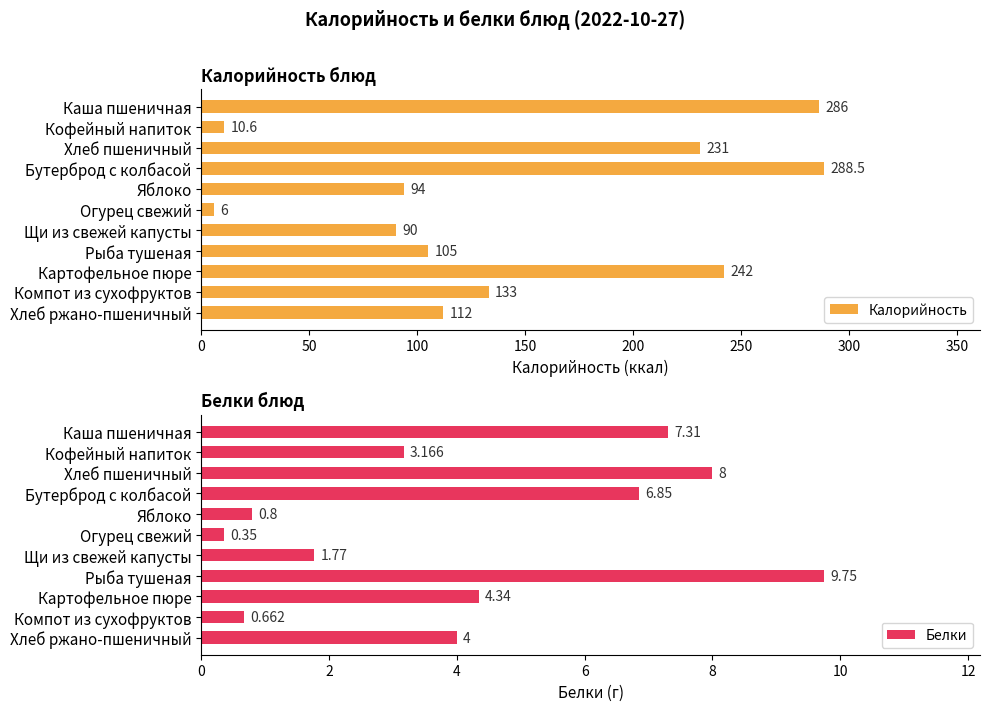

Reading left to right, what are all the values shown in this chart?

Калорийность: 286.0	10.6	231.0	288.5	94.0	6.0	90.0	105.0	242.0	133.0	112.0
Белки: 7.3	3.2	8.0	6.8	0.8	0.3	1.8	9.8	4.3	0.7	4.0